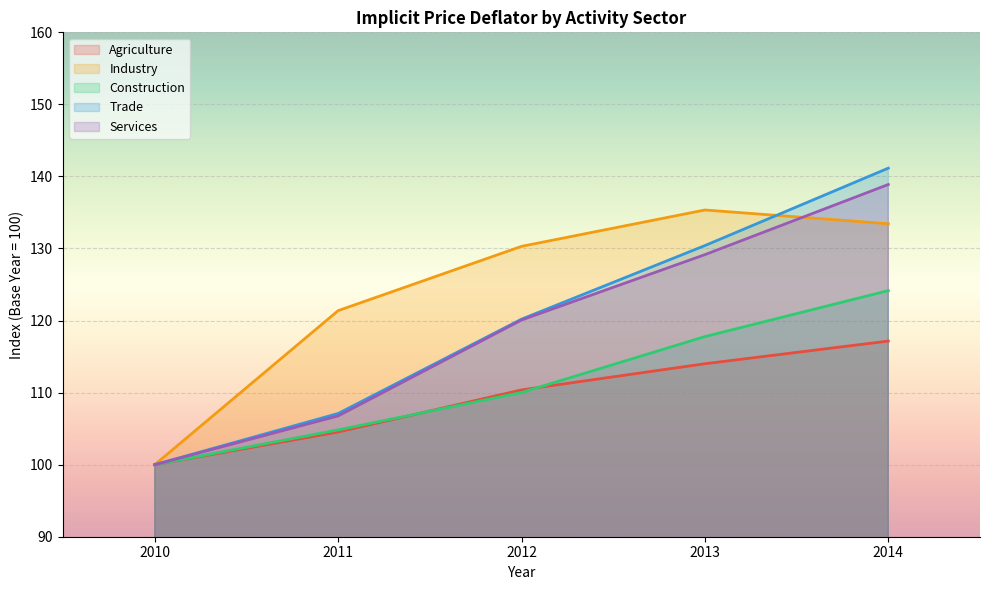

The value of Industry at 2013 is 214.4. True or false?

False